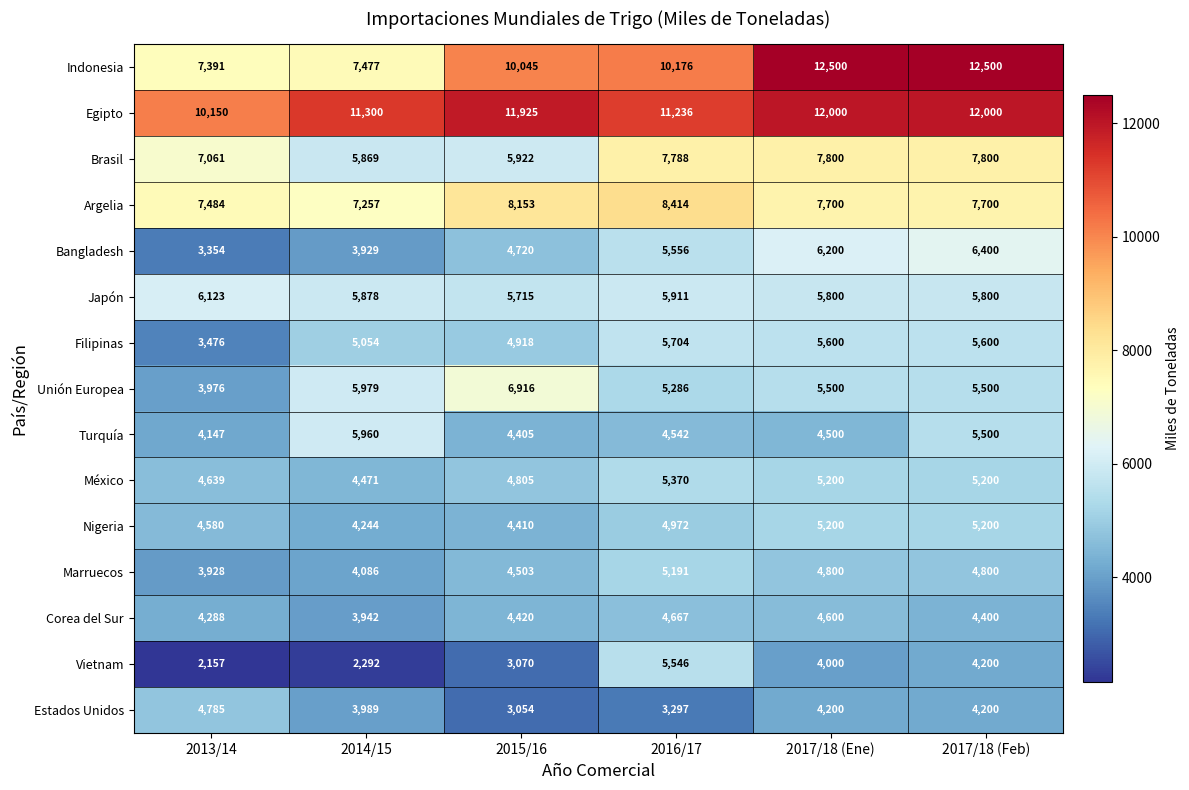

List the series in order of their peak value, highest first.

Indonesia, Egipto, Argelia, Brasil, Unión Europea, Bangladesh, Japón, Turquía, Filipinas, Vietnam, México, Nigeria, Marruecos, Estados Unidos, Corea del Sur